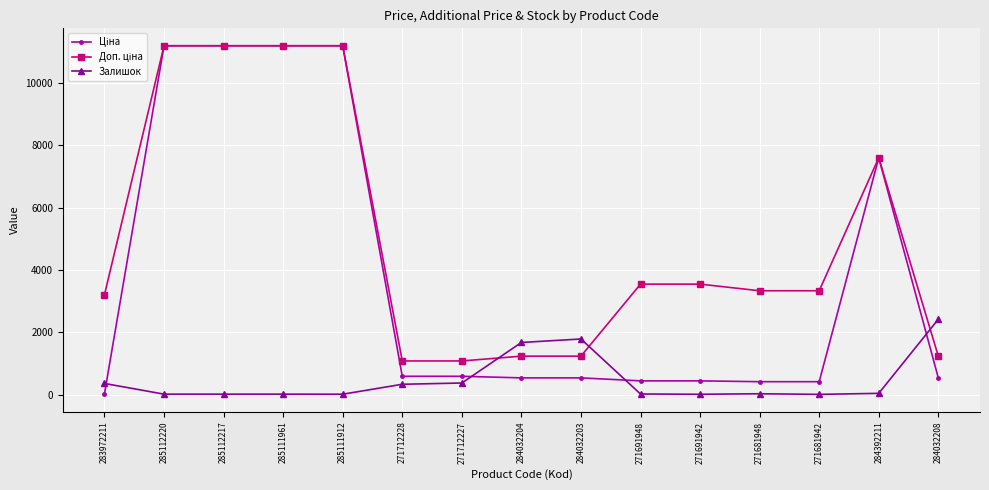

Does the chart have visible grid lines?

Yes